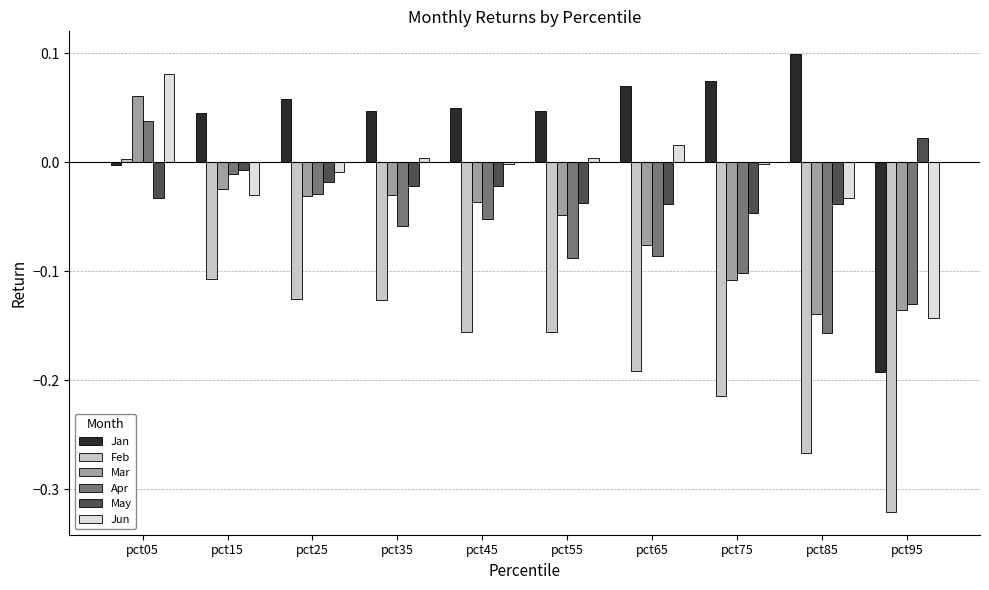

The value of Feb at pct65 is -0.1. True or false?

False